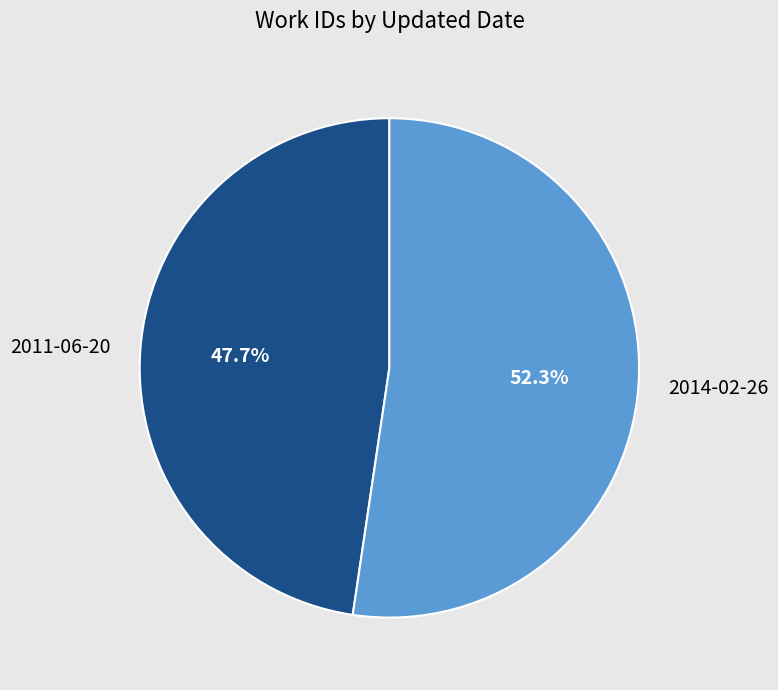

Which has a higher value, 2011-06-20 or 2014-02-26?

2014-02-26